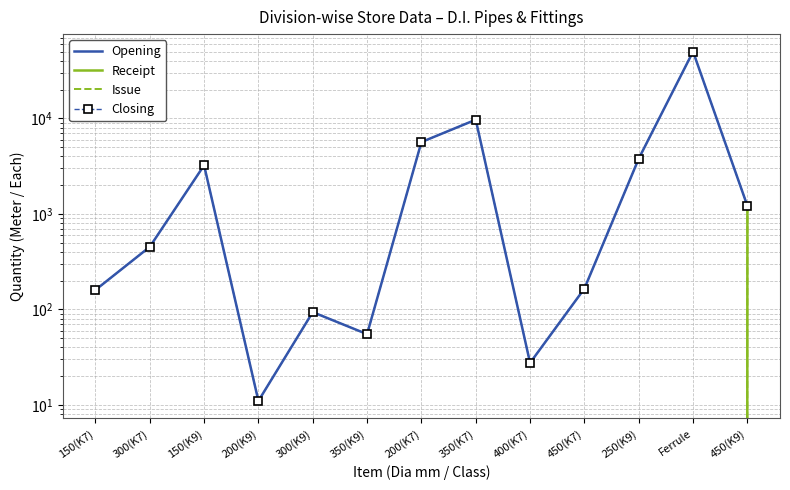

How many lines are shown in the chart?

4